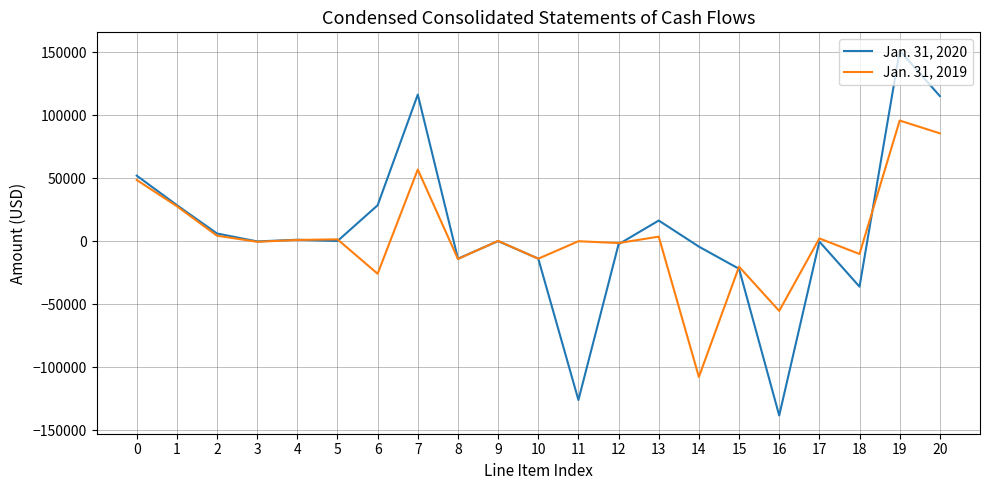

What is the total value across all series at 8?

-28002